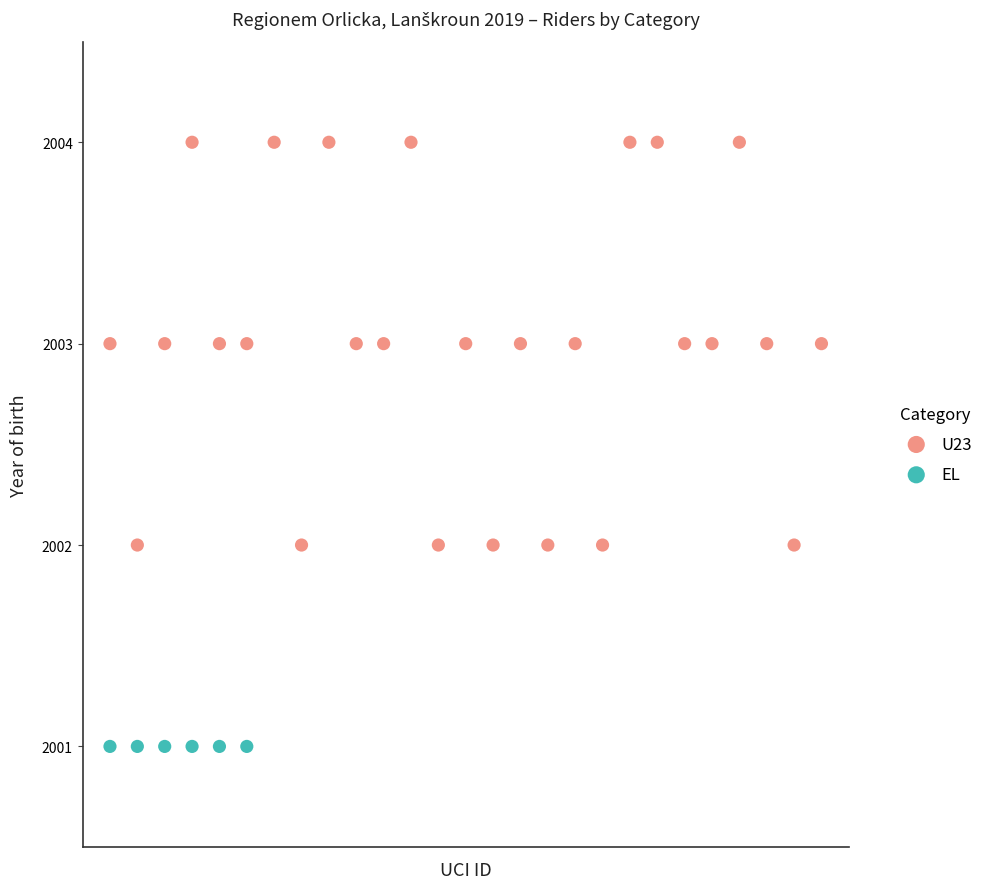

Which series contains the lowest Y value?

EL